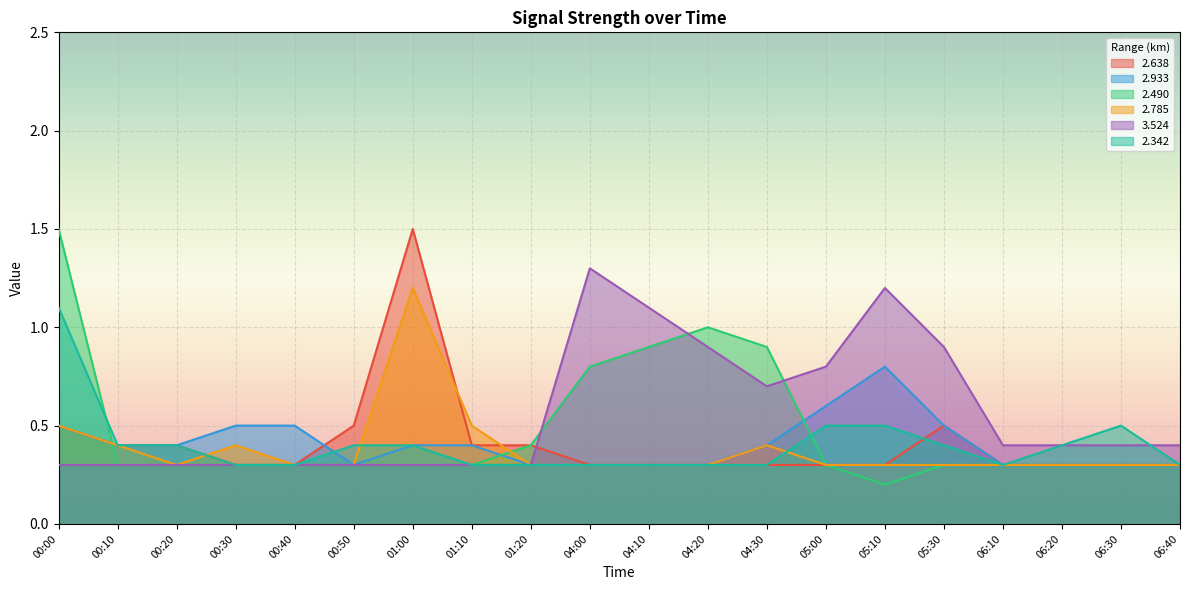

Reading left to right, what are all the values shown in this chart?

2.638: 0.5	0.4	0.4	0.3	0.3	0.5	1.5	0.4	0.4	0.3	0.3	0.3	0.3	0.3	0.3	0.5	0.3	0.3	0.3	0.3
2.933: 0.5	0.4	0.4	0.5	0.5	0.3	0.4	0.4	0.3	0.3	0.3	0.3	0.4	0.6	0.8	0.5	0.3	0.3	0.3	0.3
2.490: 1.5	0.3	0.3	0.3	0.3	0.3	0.3	0.3	0.4	0.8	0.9	1.0	0.9	0.3	0.2	0.3	0.3	0.3	0.3	0.3
2.785: 0.5	0.4	0.3	0.4	0.3	0.3	1.2	0.5	0.3	0.3	0.3	0.3	0.4	0.3	0.3	0.3	0.3	0.3	0.3	0.3
3.524: 0.3	0.3	0.3	0.3	0.3	0.3	0.3	0.3	0.3	1.3	1.1	0.9	0.7	0.8	1.2	0.9	0.4	0.4	0.4	0.4
2.342: 1.1	0.4	0.4	0.3	0.3	0.4	0.4	0.3	0.3	0.3	0.3	0.3	0.3	0.5	0.5	0.4	0.3	0.4	0.5	0.3